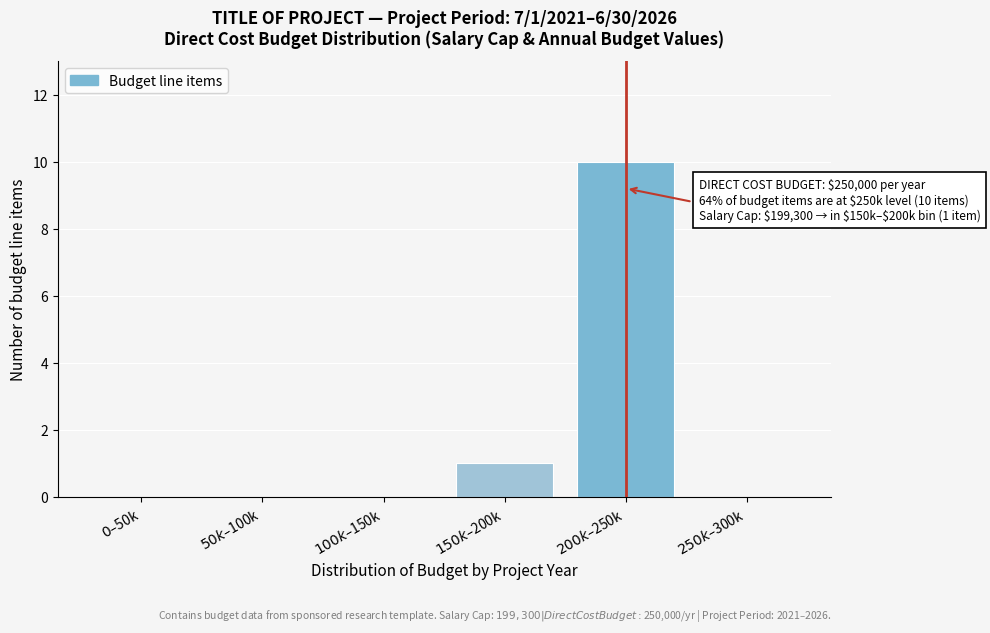

What is the maximum value shown in the chart?

10